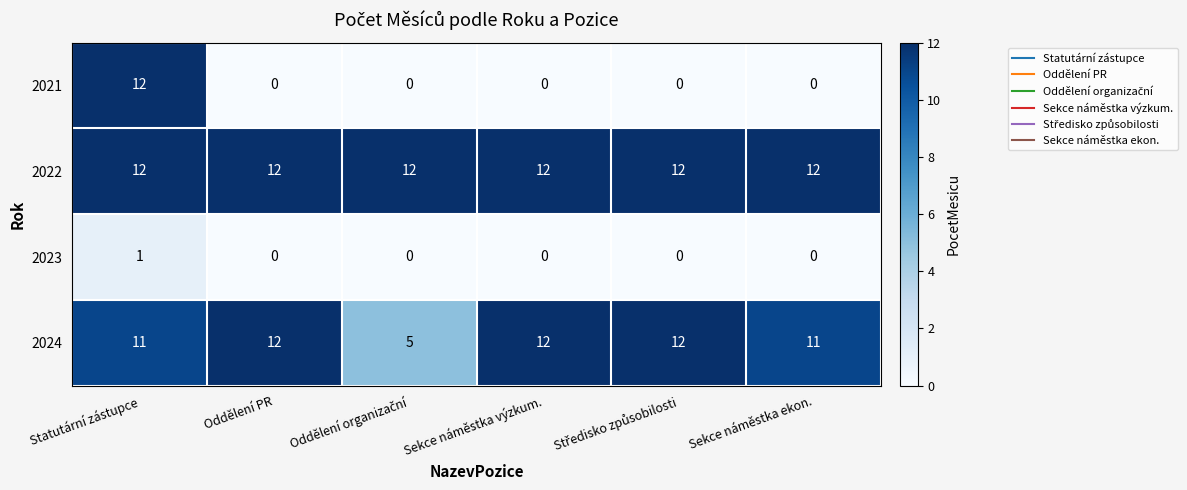

The 2022 series shows 7 at Sekce náměstka výzkum.. True or false?

False